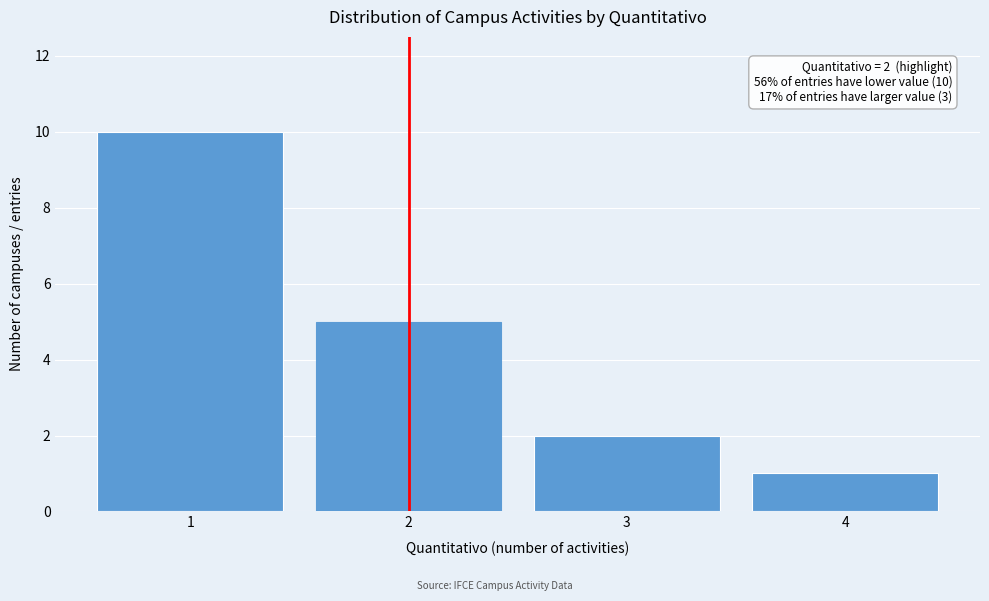

Reading left to right, transcribe all the data shown in this chart.

10	5	2	1